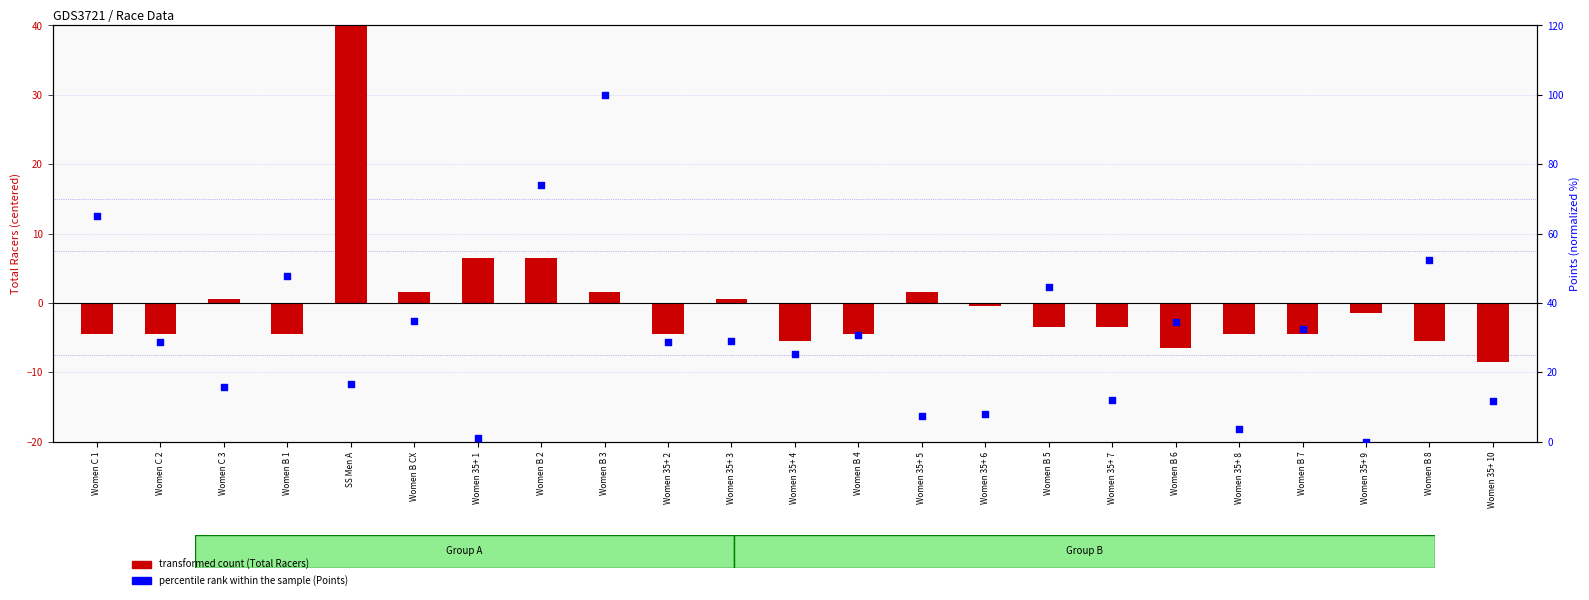

What are all the series names shown in the legend?

transformed count (Total Racers), percentile rank within the sample (Points)